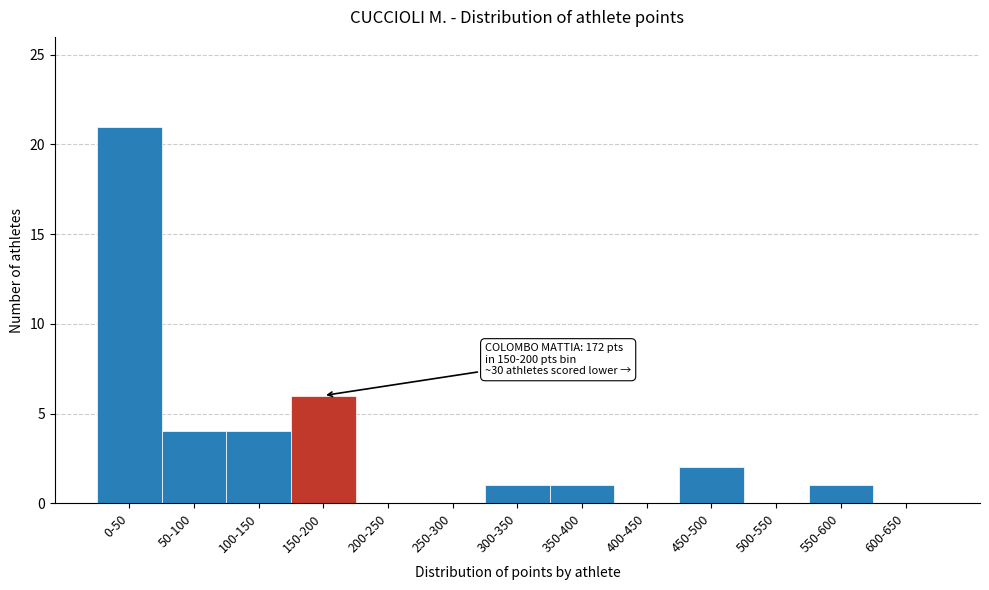

Reading left to right, extract all data points from this chart.

0-50=21	50-100=4	100-150=4	150-200=6	200-250=0	250-300=0	300-350=1	350-400=1	400-450=0	450-500=2	500-550=0	550-600=1	600-650=0